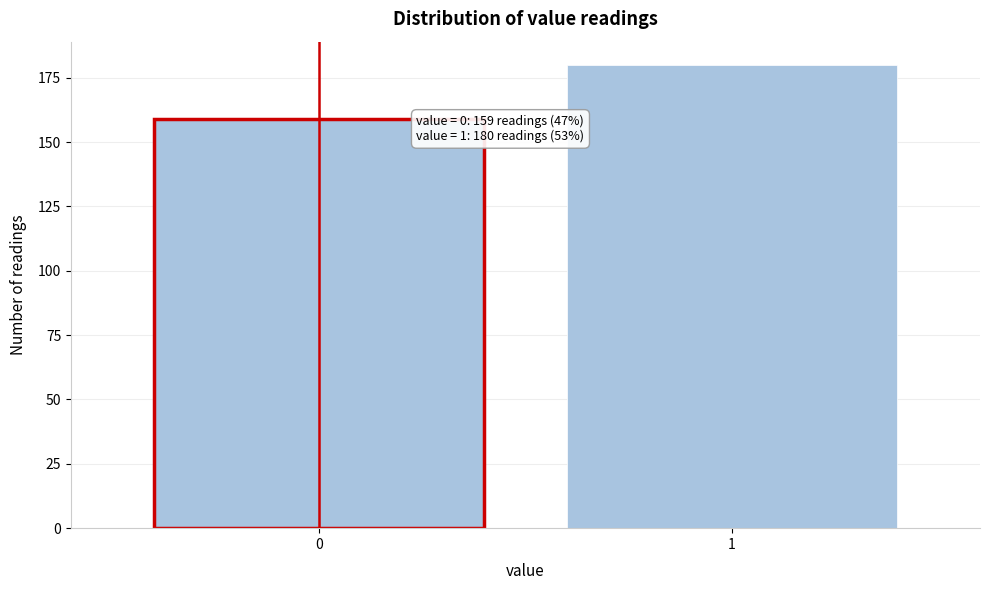

Reading right to left, transcribe all the data shown in this chart.

180	159